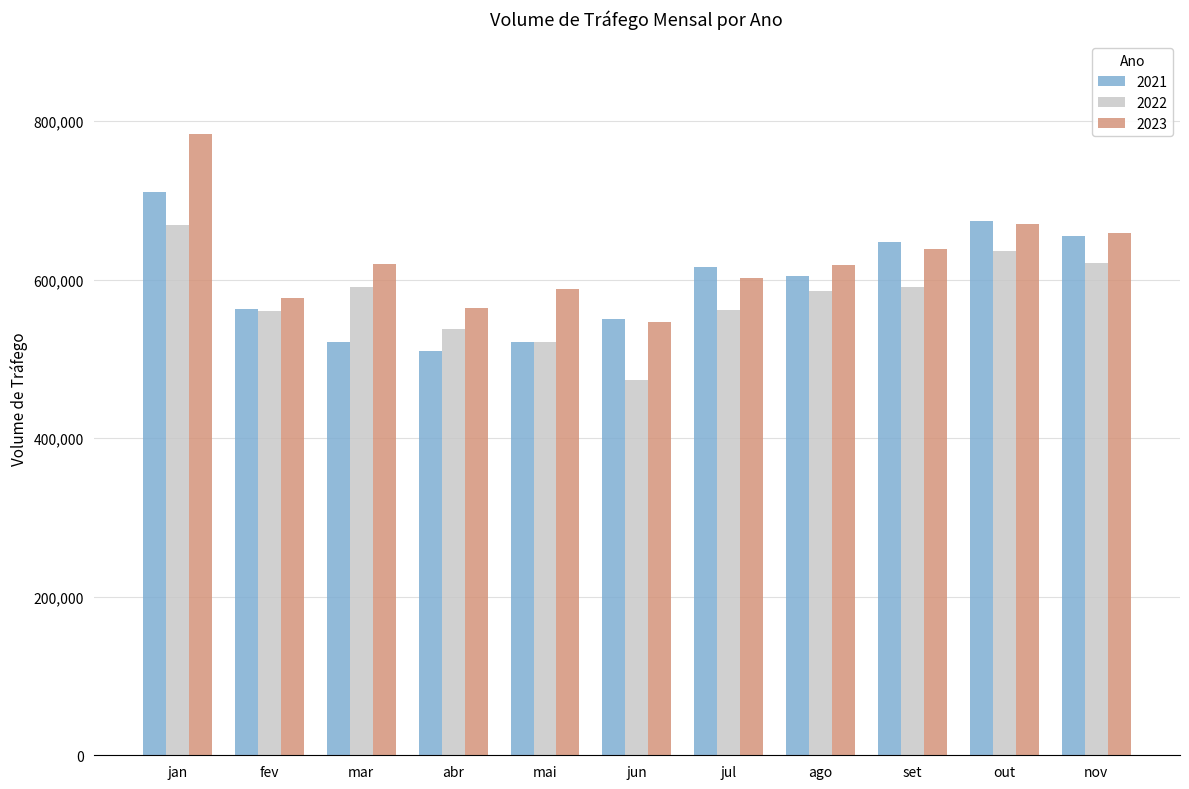

Which series has the widest spread of values?

2023